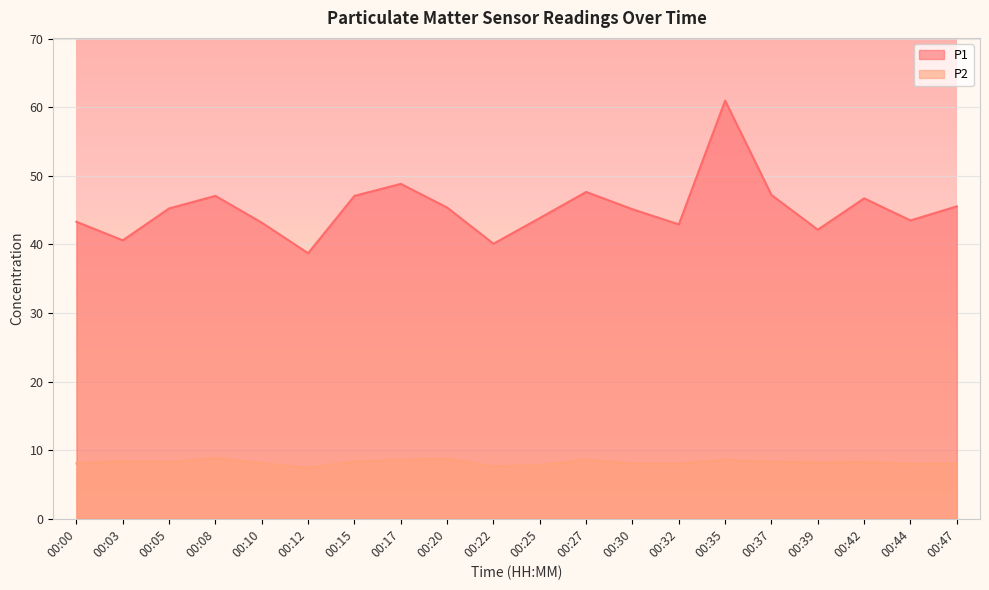

What is the difference between the maximum and minimum values in the P1 series?

22.2